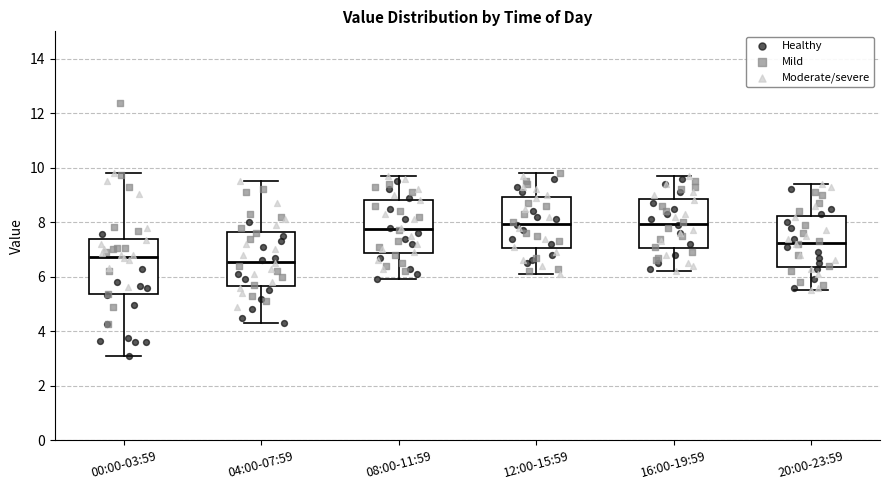

Reading left to right, transcribe this box plot: for each box, give where its median line is, the range the box spans, and where its two whiskers end, as read against the y-axis. The values are not printed on the chart, so give them approximately, as read against the axis.

00:00-03:59: median 6.8, box 5.4 to 7.4, whiskers 3.2 to 9.8
04:00-07:59: median 6.6, box 5.6 to 7.6, whiskers 4.4 to 9.6
08:00-11:59: median 7.8, box 6.8 to 8.8, whiskers 6.0 to 9.8
12:00-15:59: median 8.0, box 7.0 to 9.0, whiskers 6.2 to 9.8
16:00-19:59: median 8.0, box 7.0 to 8.8, whiskers 6.2 to 9.8
20:00-23:59: median 7.2, box 6.4 to 8.2, whiskers 5.6 to 9.4